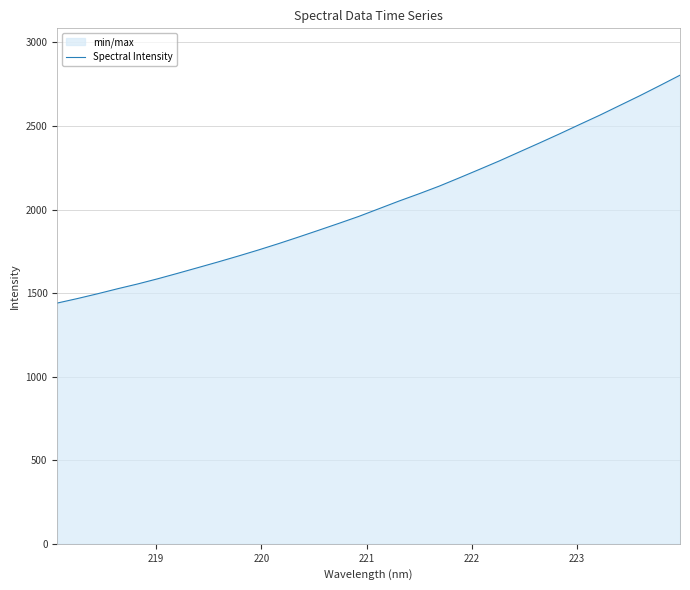

What is the difference between the maximum and minimum values?

1363.4